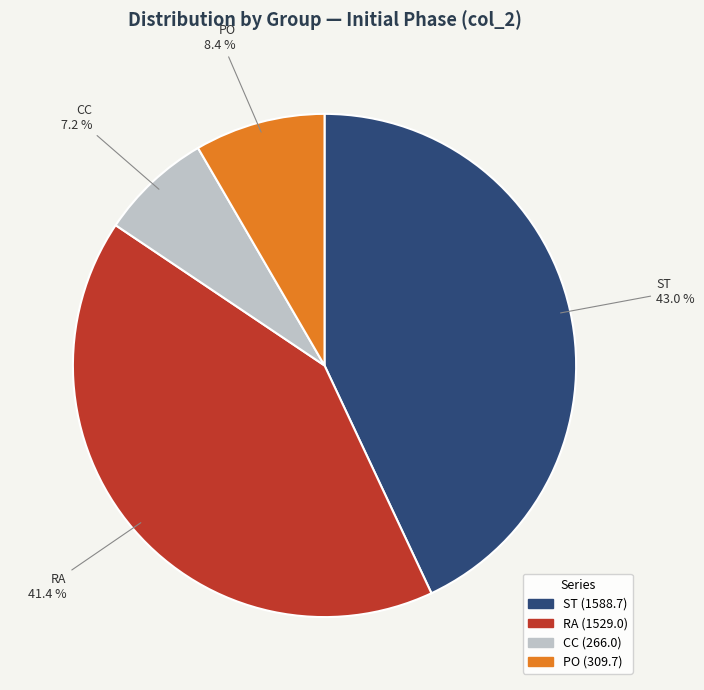

Rank the categories by value from highest to lowest.

ST, RA, PO, CC